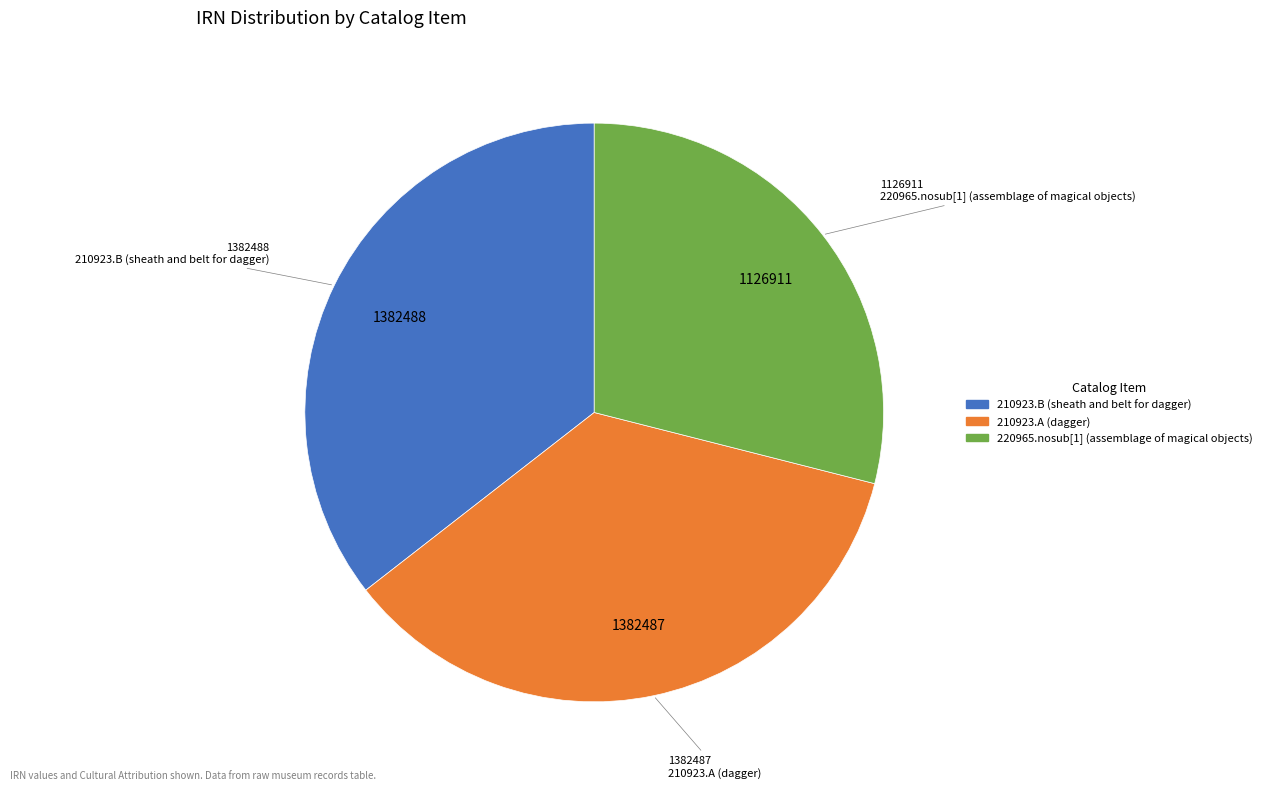

Is the sum of 210923.A (dagger) and 220965.nosub[1] (assemblage of magical objects) greater than half?

Yes